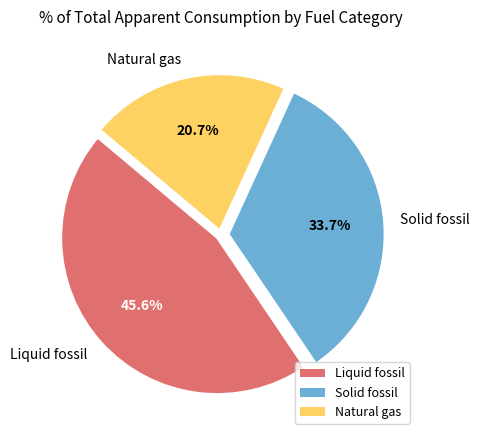

What is the smallest slice in the pie chart?

Natural gas